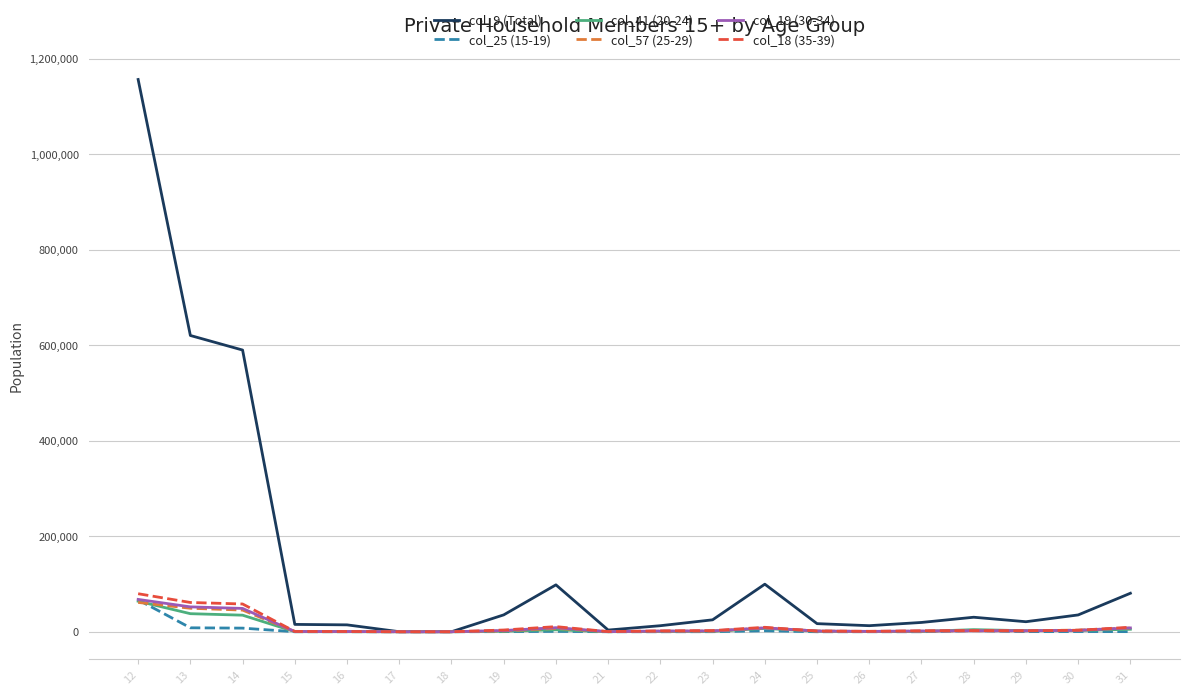

In col_9 (Total), how many points are higher than both neighbors (excluding endpoints)?

3